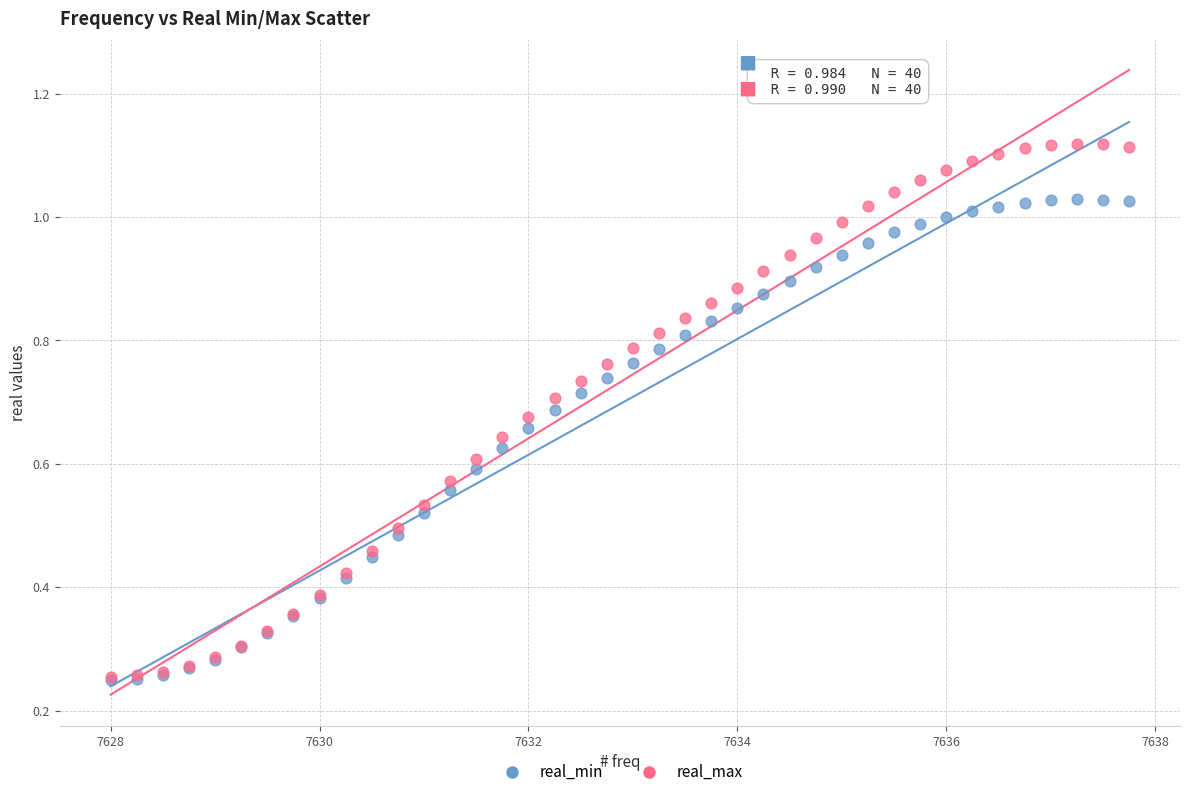

Which series reaches the maximum Y coordinate?

real_max